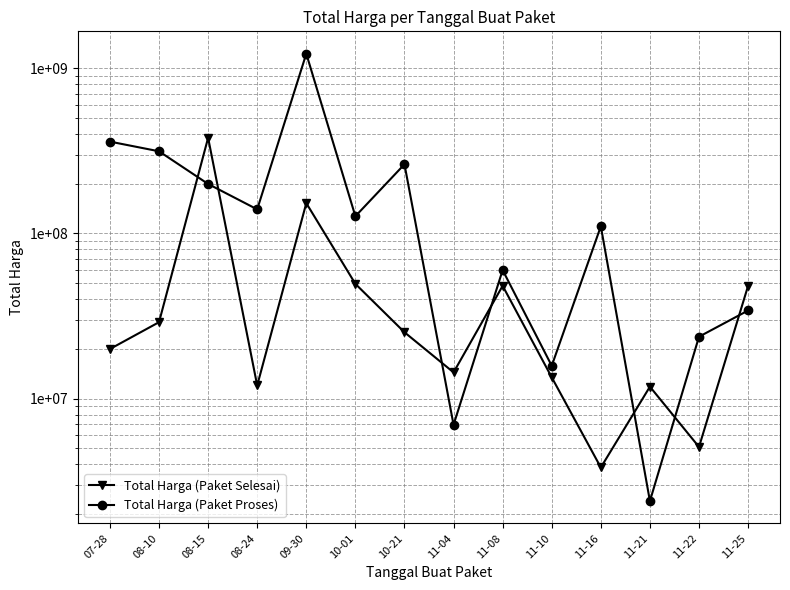

How many interior local valleys does the Total Harga (Paket Proses) series have?

5